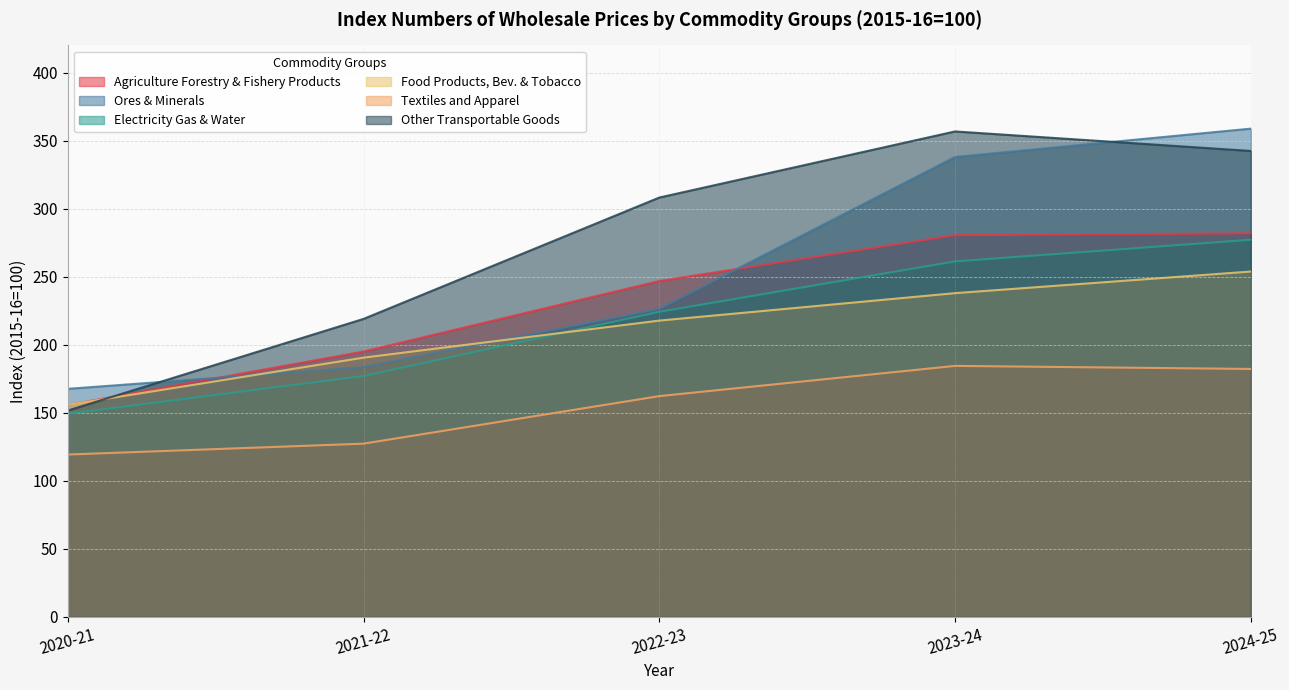

What is the value of the Food Products, Bev. & Tobacco point at the 1st from the left?

155.8